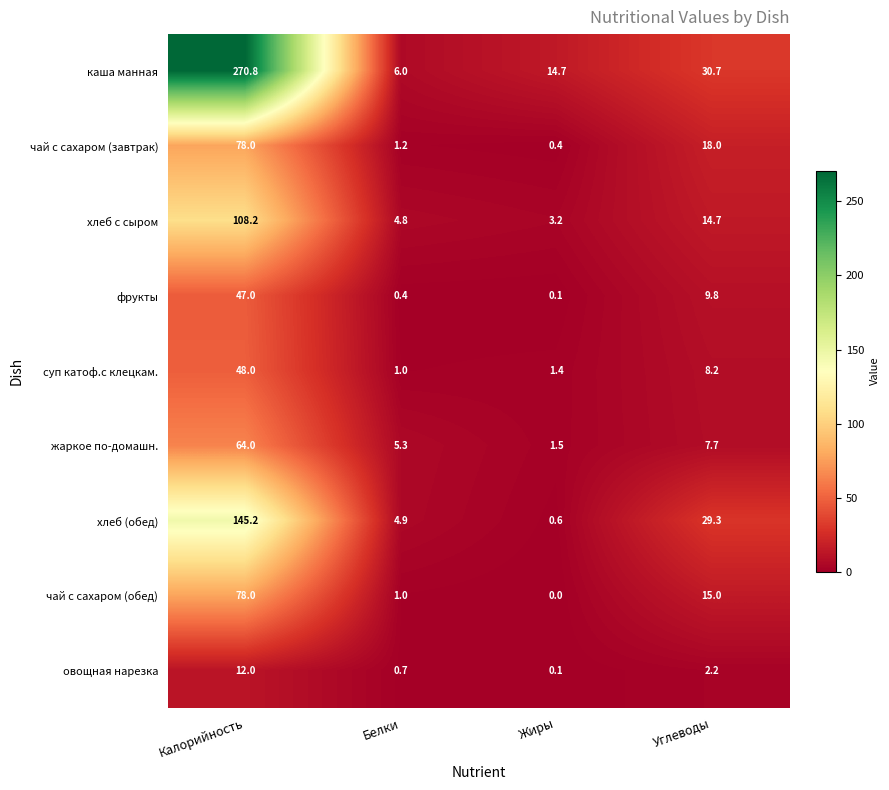

At which category is the sum across all series the highest?

Калорийность